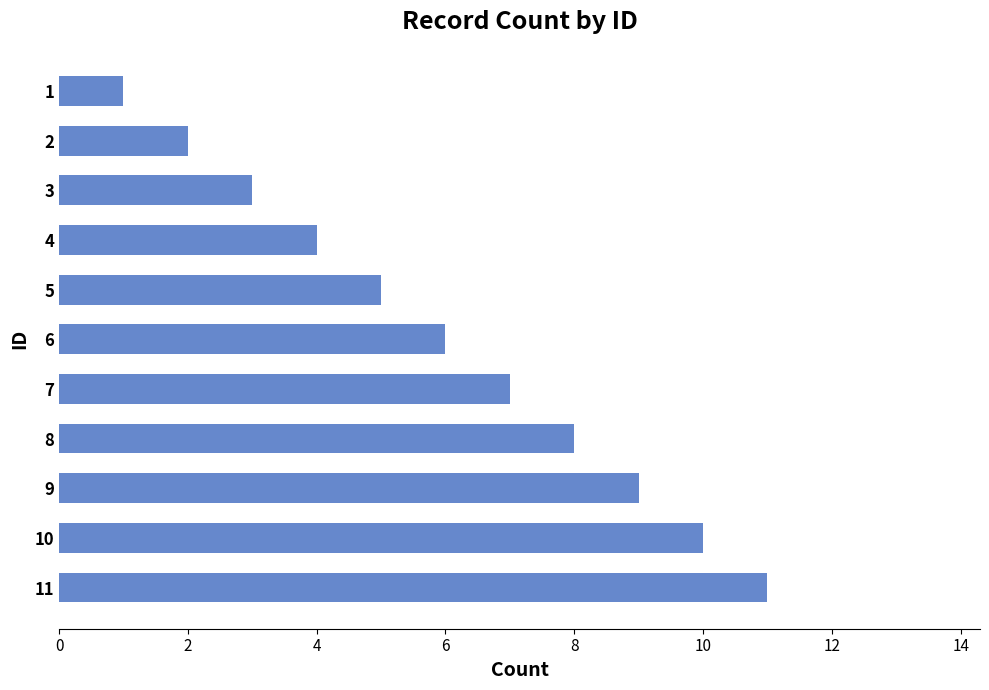

Rank the categories by value from lowest to highest.

1, 2, 3, 4, 5, 6, 7, 8, 9, 10, 11